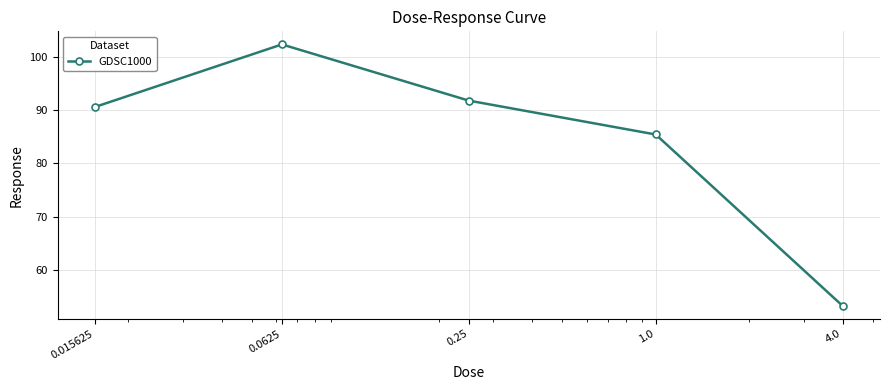

What is the greatest value displayed?

102.4